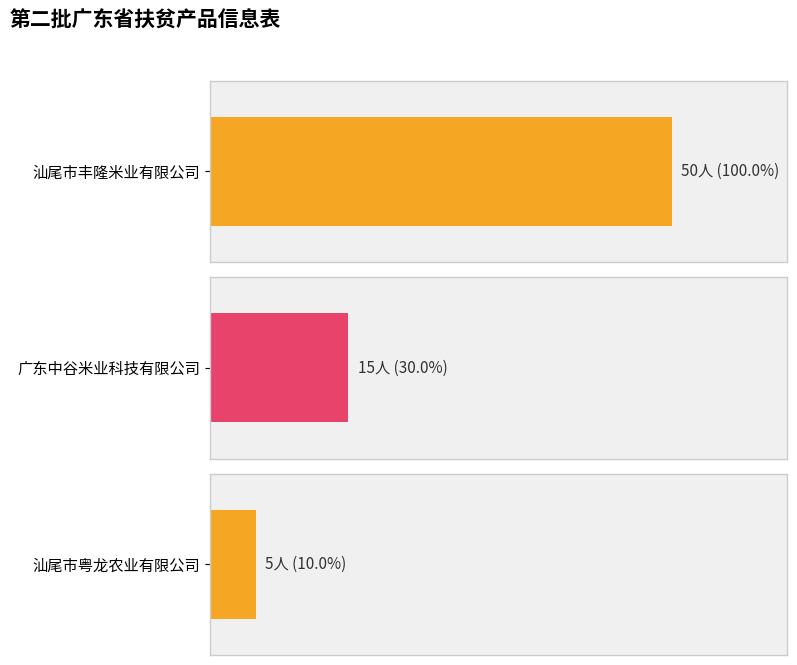

Rank the categories by value from highest to lowest.

汕尾市丰隆米业有限公司, 广东中谷米业科技有限公司, 汕尾市粤龙农业有限公司